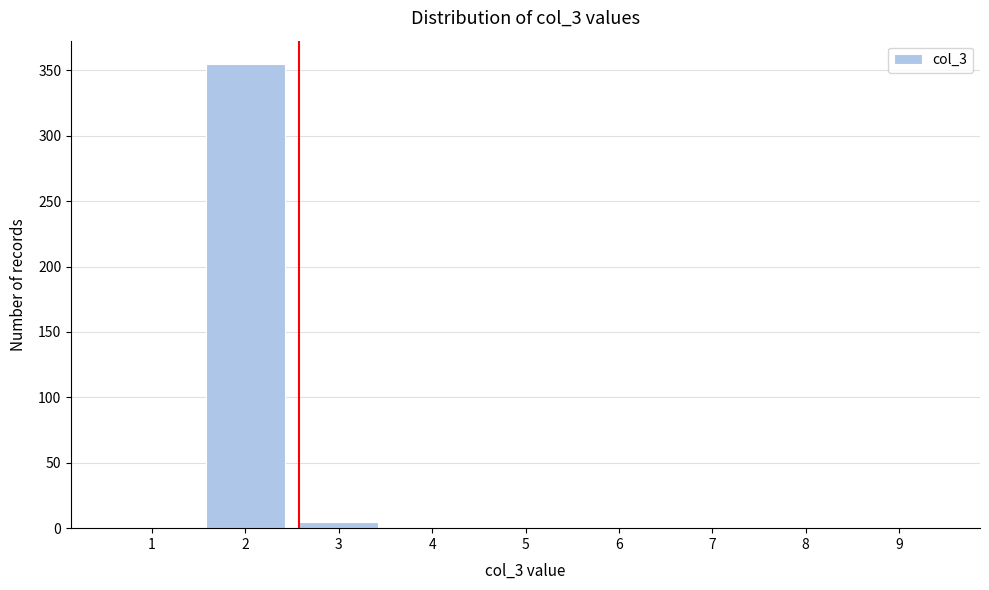

Reading left to right, transcribe all the data shown in this chart.

1=0	2=355	3=5	4=0	5=0	6=0	7=0	8=0	9=0